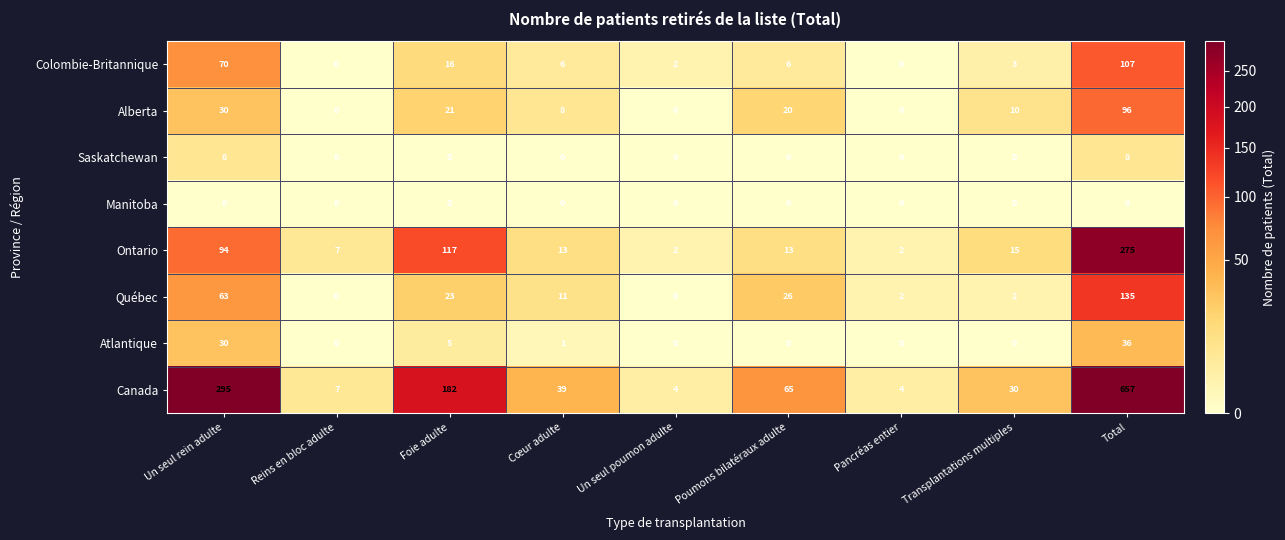

What is the difference between the maximum and second lowest values in the Saskatchewan series?

8